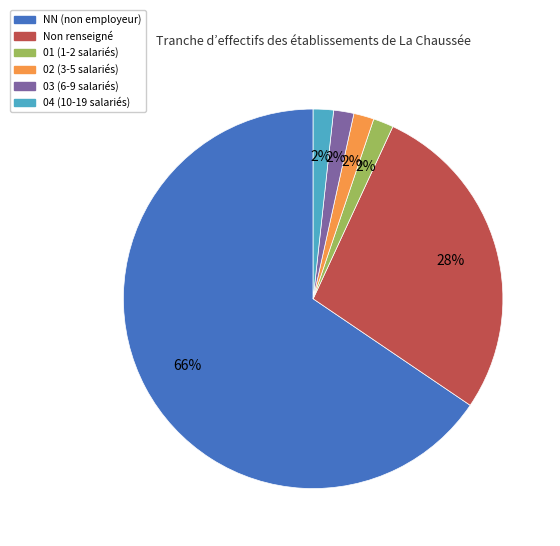

To the nearest percent, what percentage of the pie is 04 (10-19 salariés)?

2%